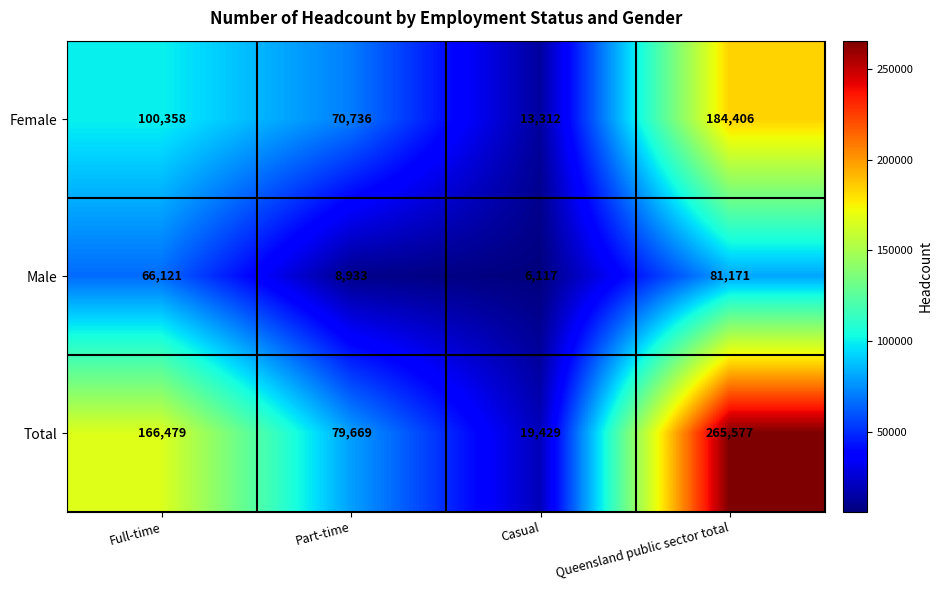

Rank the series at Queensland public sector total from highest to lowest value.

Total, Female, Male